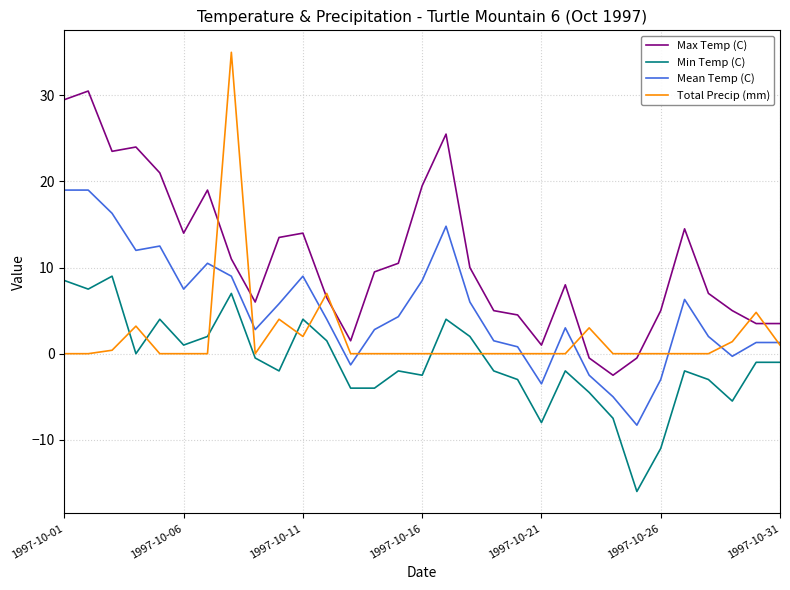

True or false: Min Temp (C) and Max Temp (C) cross at least once.

False